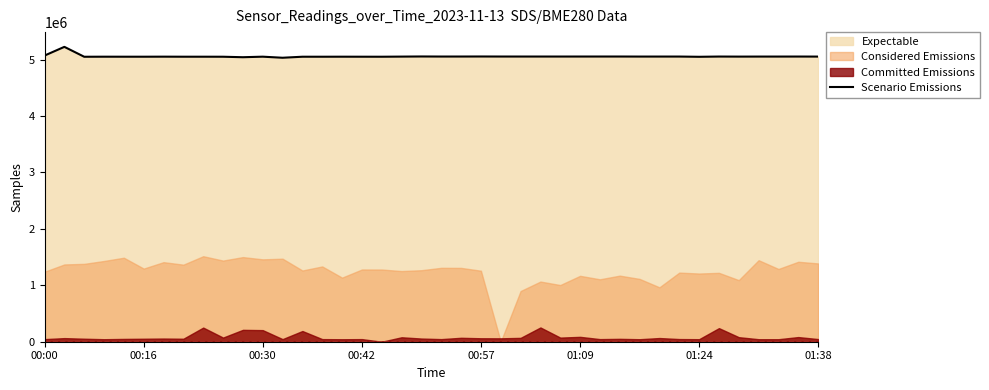

How many points are lower than both their immediate neighbors (excluding endpoints)?

12